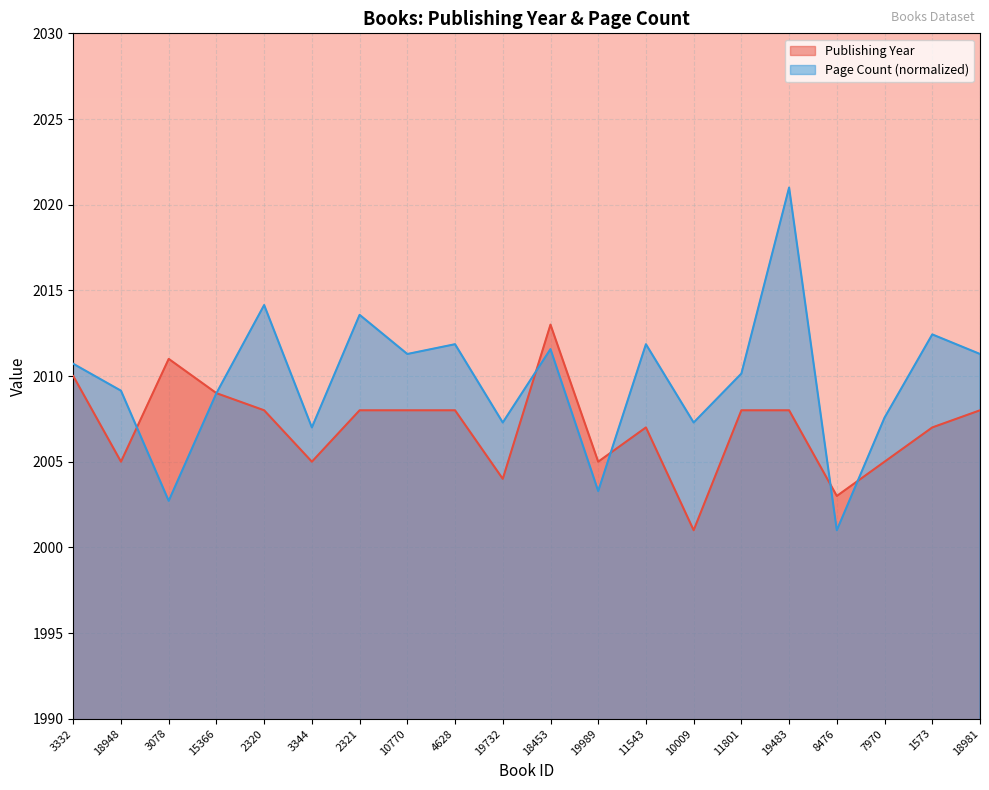

Between 10009 and 4628, which is larger?

4628